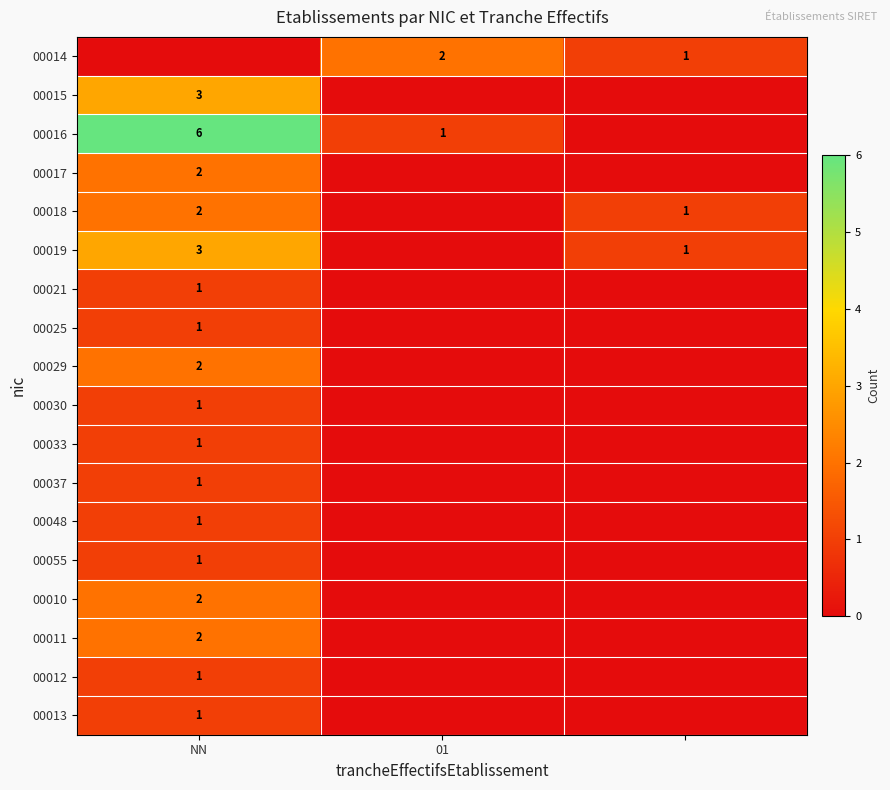

At which category is the sum across all series the highest?

NN